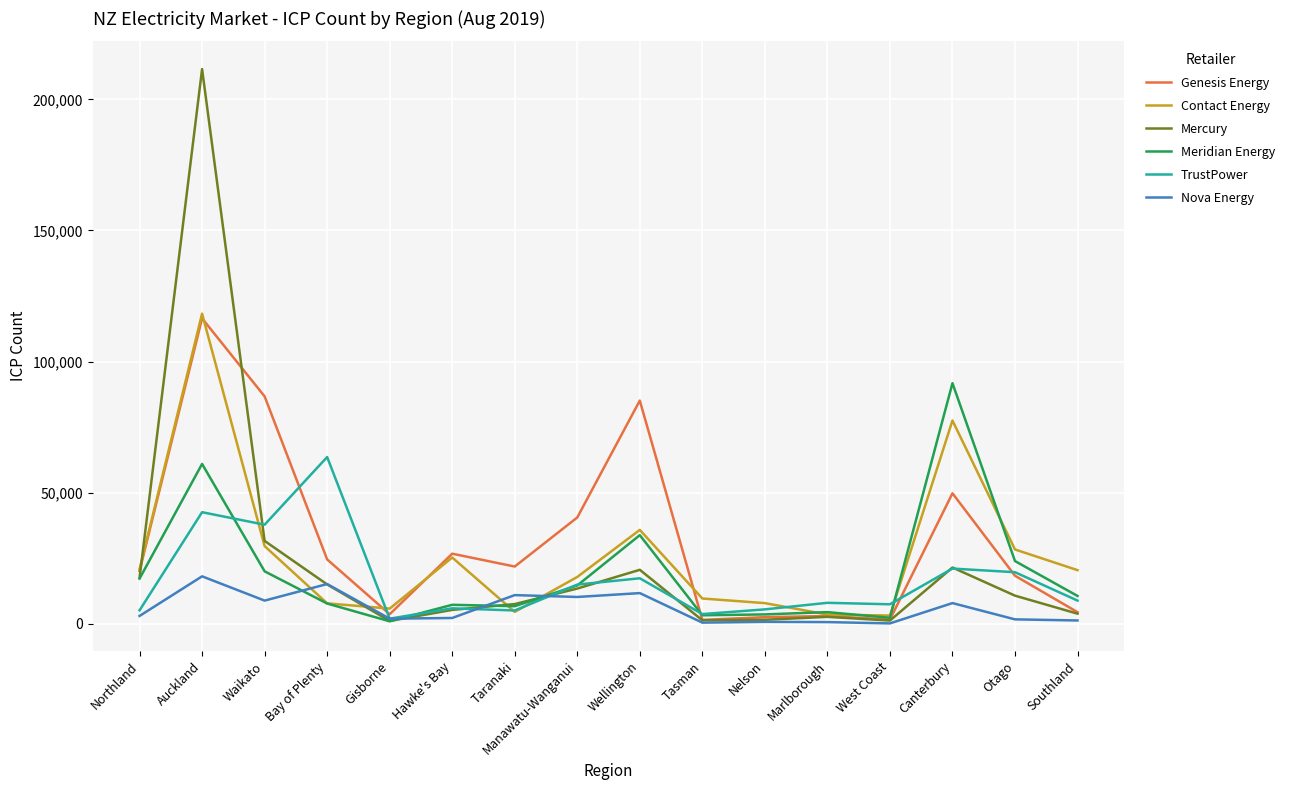

Which series changed the most between Wellington and Tasman?

Genesis Energy